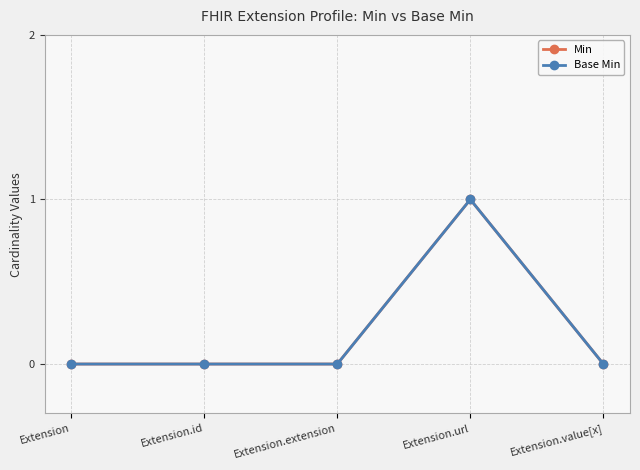

True or false: Min has a value of 1 at Extension.

False